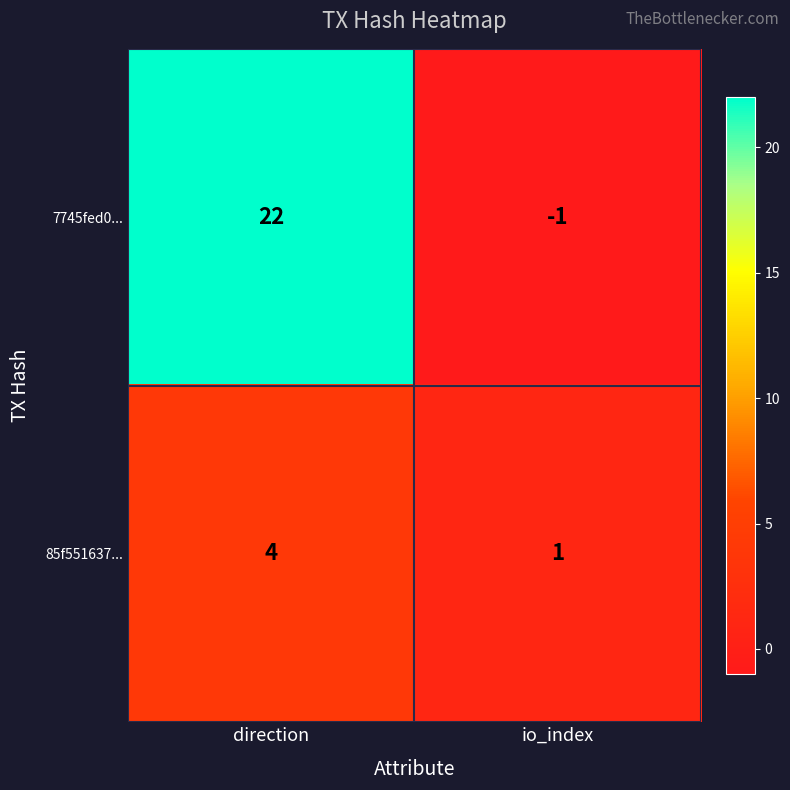

Reading left to right, transcribe all the data shown in this chart.

7745fed0...: 22	-1
85f551637...: 4	1